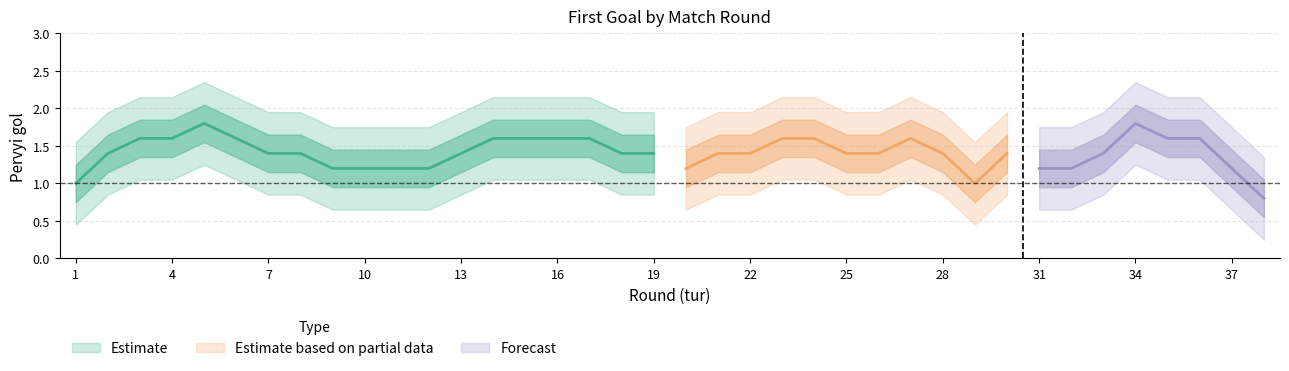

How many interior local peaks (higher than both neighbors) does the data have?

4